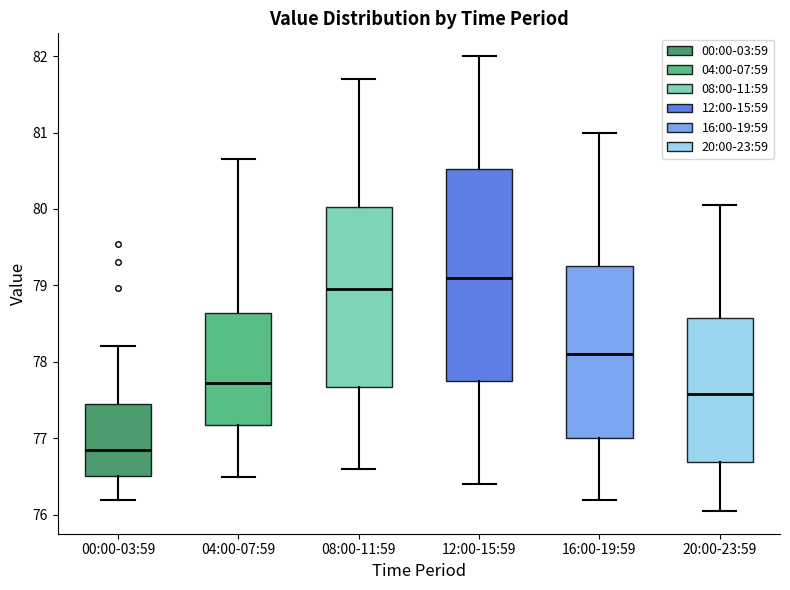

Reading left to right, read every box against the y-axis: the position of its median line, the range the box covers, and the ends of its whiskers. The values are not printed on the chart, so give them approximately, as read against the axis.

00:00-03:59: median 76.8, box 76.5 to 77.5, whiskers 76.2 to 78.2
04:00-07:59: median 77.7, box 77.2 to 78.6, whiskers 76.5 to 80.7
08:00-11:59: median 79.0, box 77.7 to 80.0, whiskers 76.6 to 81.7
12:00-15:59: median 79.1, box 77.8 to 80.5, whiskers 76.4 to 82.0
16:00-19:59: median 78.1, box 77.0 to 79.3, whiskers 76.2 to 81.0
20:00-23:59: median 77.6, box 76.7 to 78.6, whiskers 76.1 to 80.1